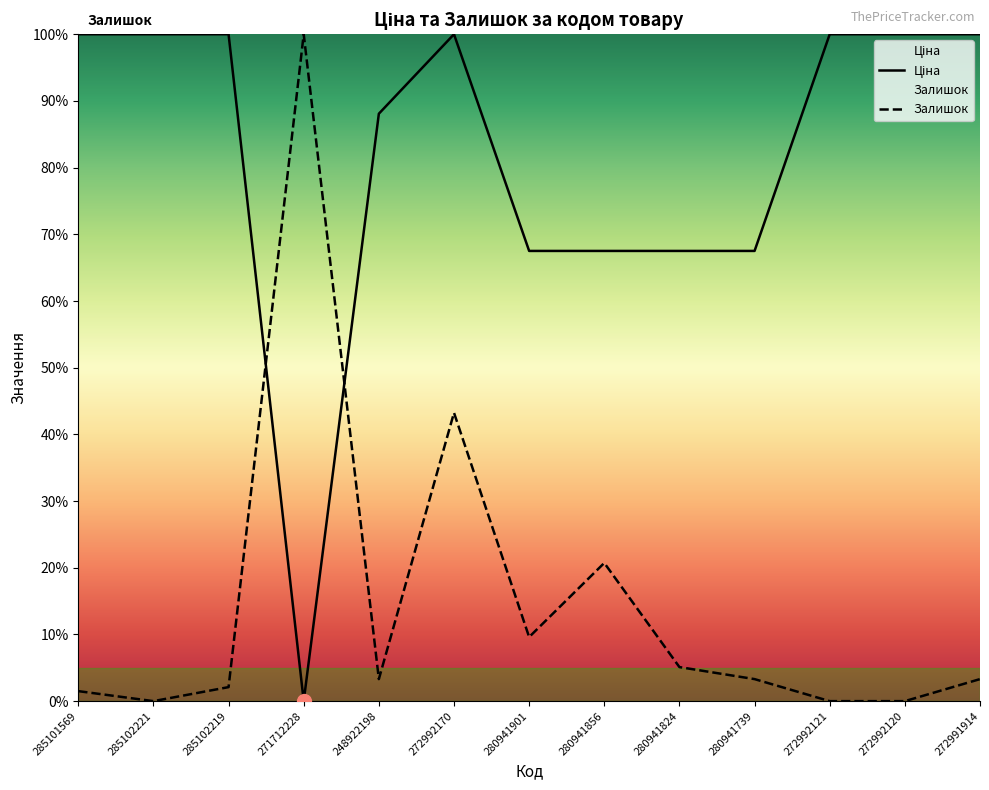

Is the value of Ціна at 280941824 greater than the value of Залишок at 280941824?

Yes